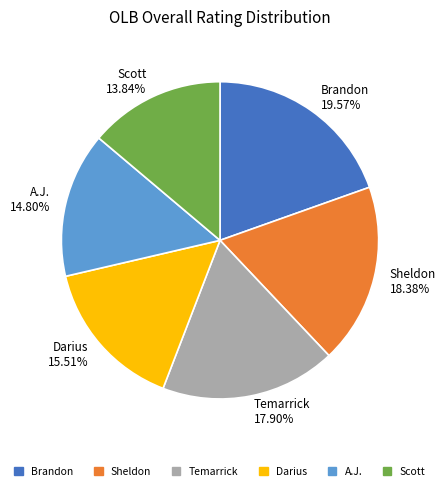

To the nearest percent, what portion does A.J. represent?

15%